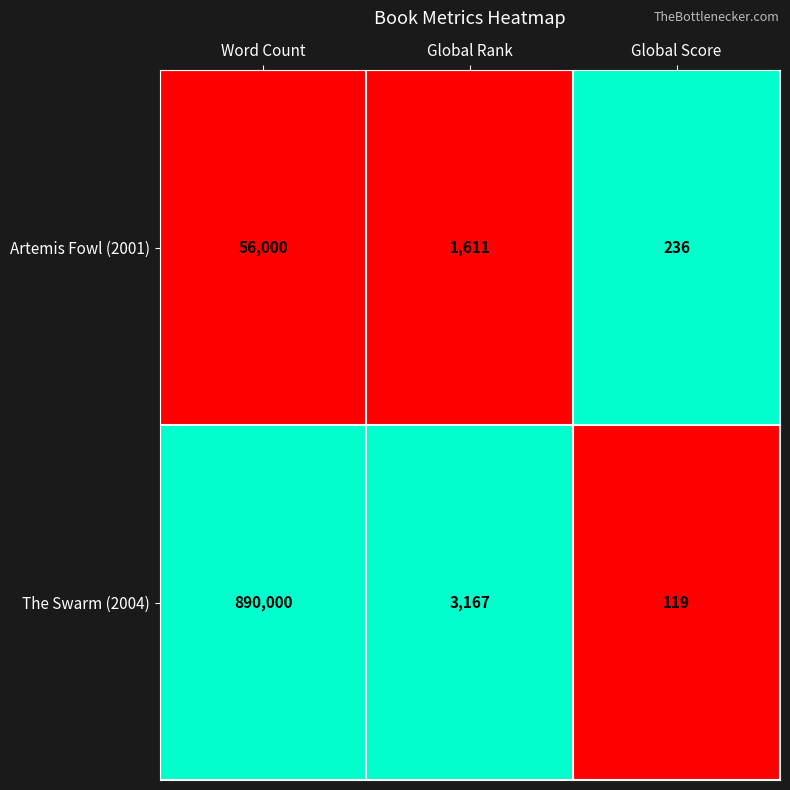

At which category is the sum across all series the highest?

Word Count